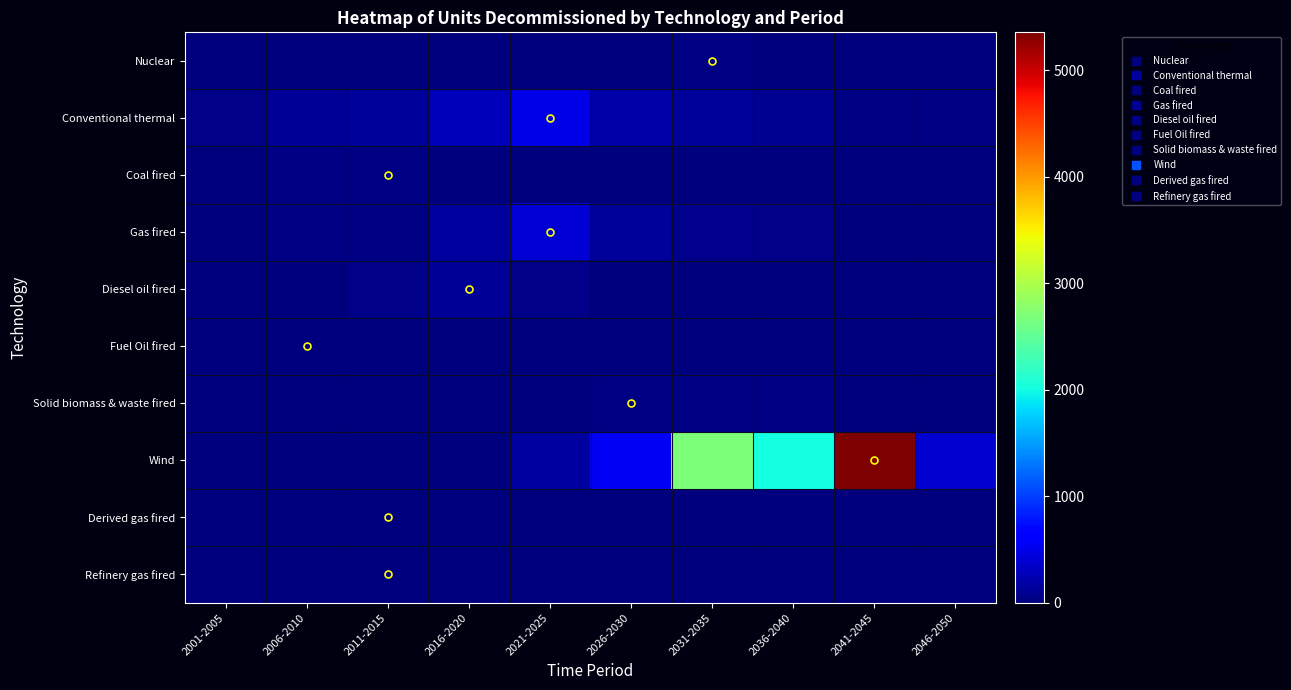

Between 2011-2015 and 2001-2005, which is larger?

2011-2015